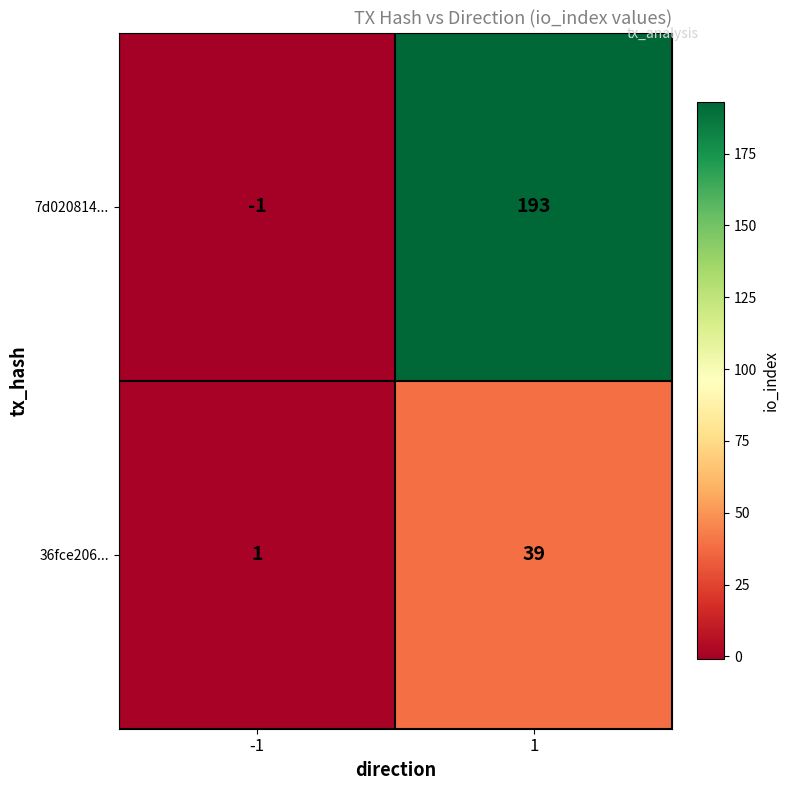

Reading left to right, transcribe all the data shown in this chart.

7d020814...: -1	193
36fce206...: 1	39